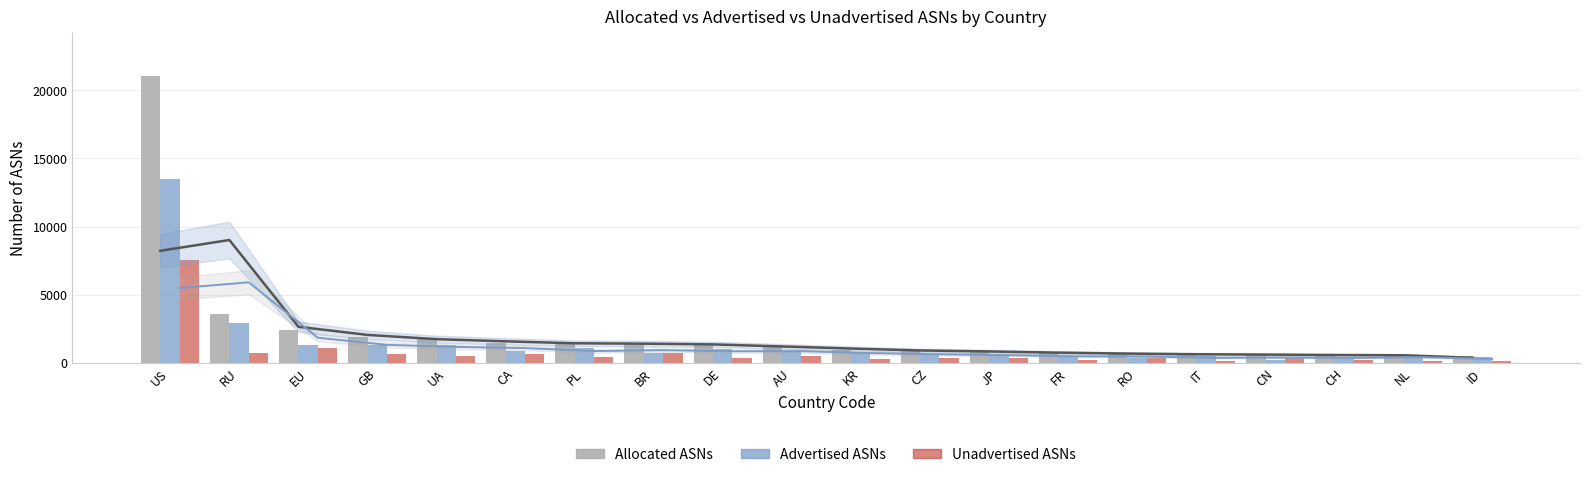

What is the difference between the maximum and second lowest values in the Allocated ASNs series?

20499